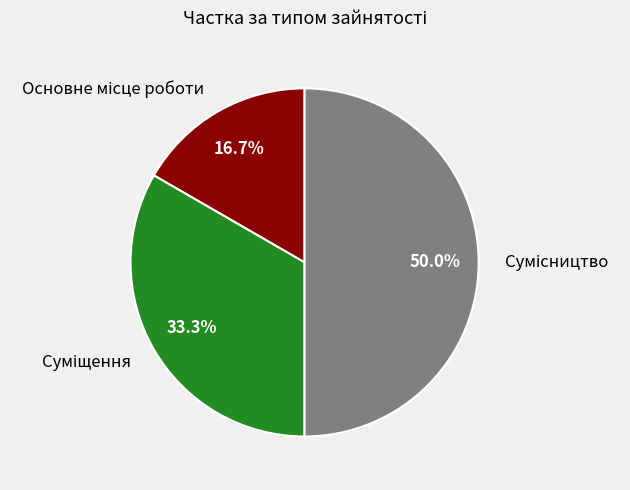

Between Суміщення and Основне місце роботи, which is larger?

Суміщення